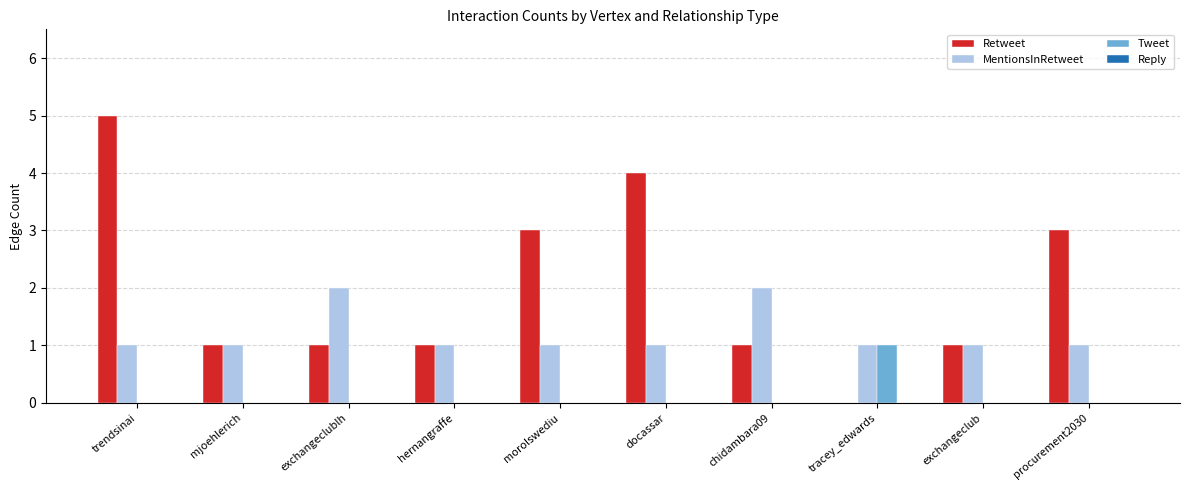

Which series has the largest range (max minus min)?

Retweet